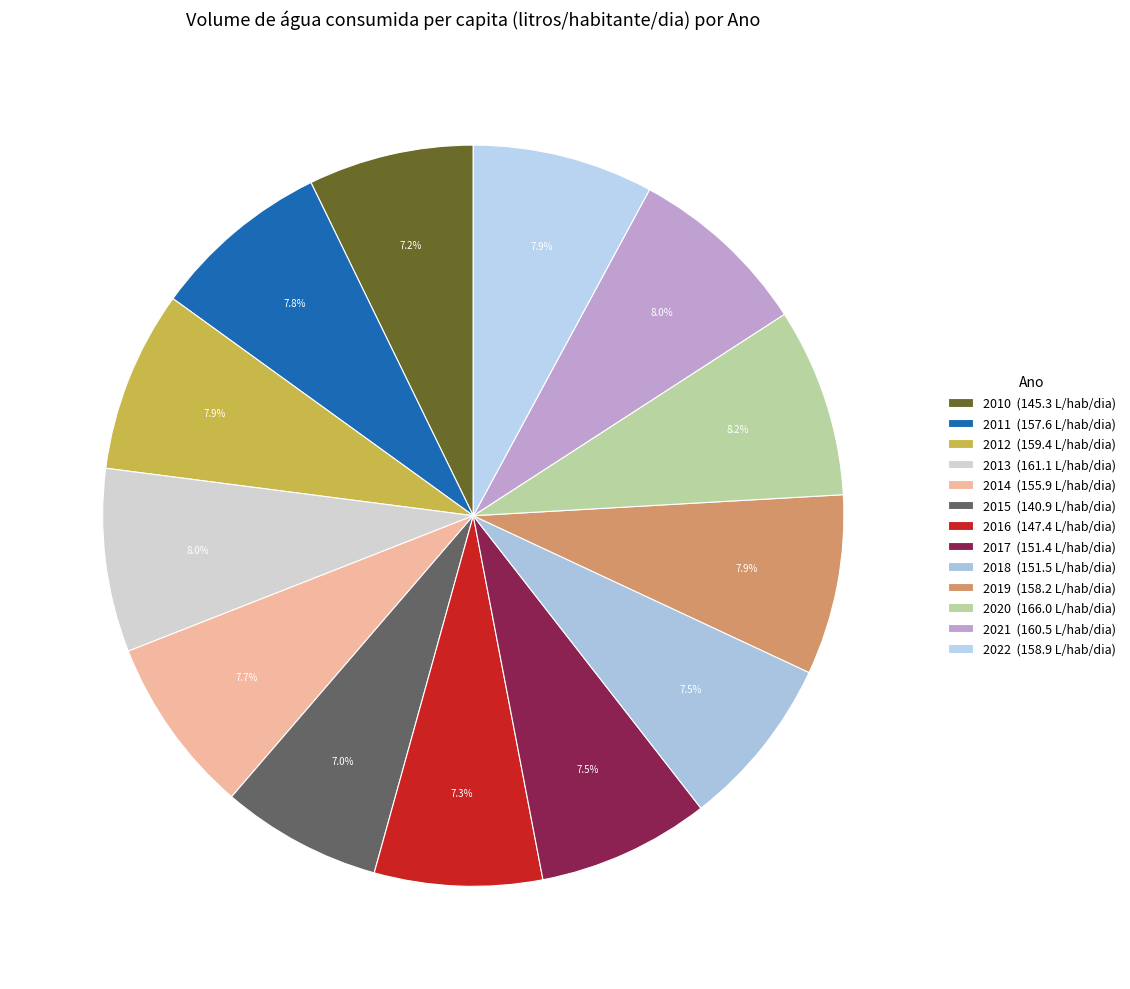

Is it true that 2018 is 1% of the pie?

False